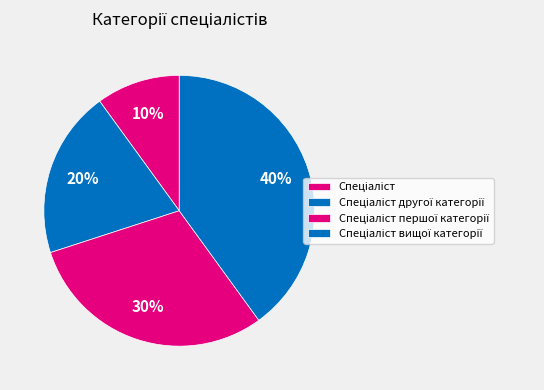

How many slices are in this pie chart?

4